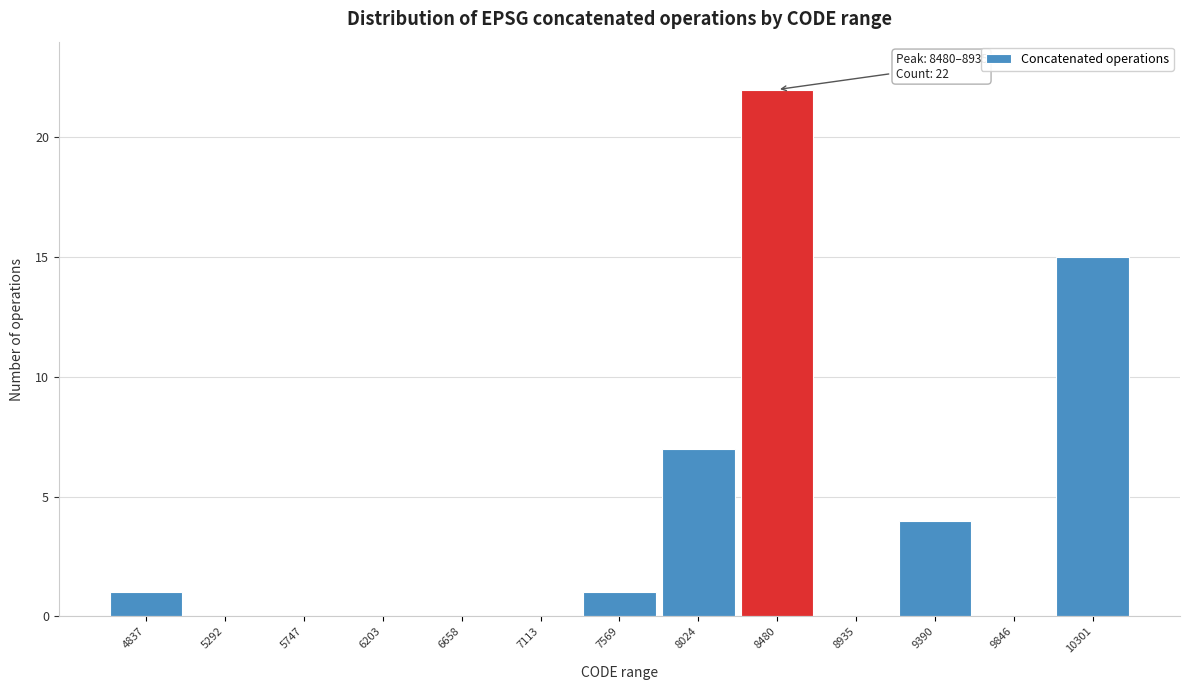

Reading left to right, extract all data points from this chart.

4837=1	5292=0	5747=0	6203=0	6658=0	7113=0	7569=1	8024=7	8480=22	8935=0	9390=4	9846=0	10301=15